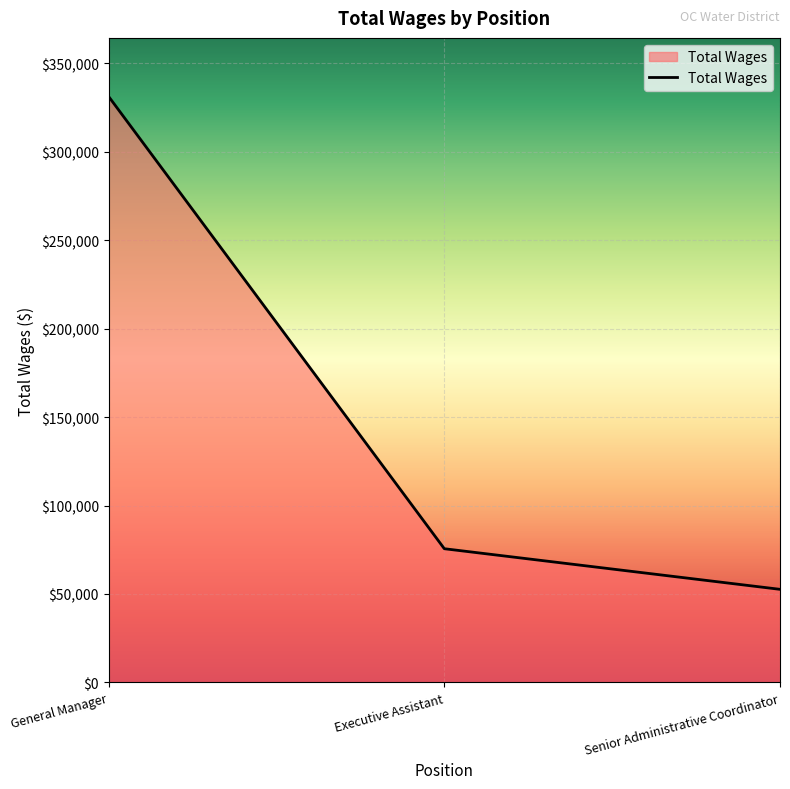

Reading left to right, extract all data points from this chart.

General Manager=331200	Executive Assistant=75596	Senior Administrative Coordinator=52641